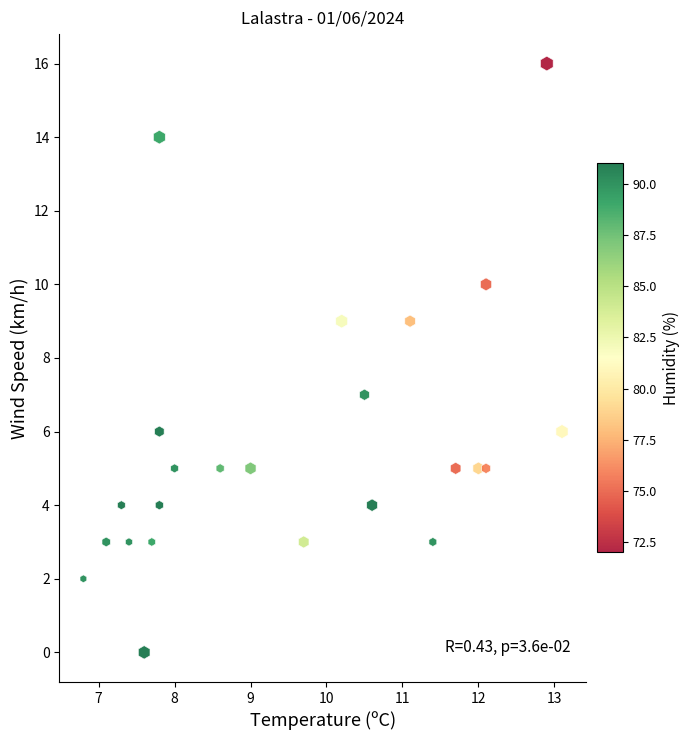

What is the range of Y values (max minus min)?

16